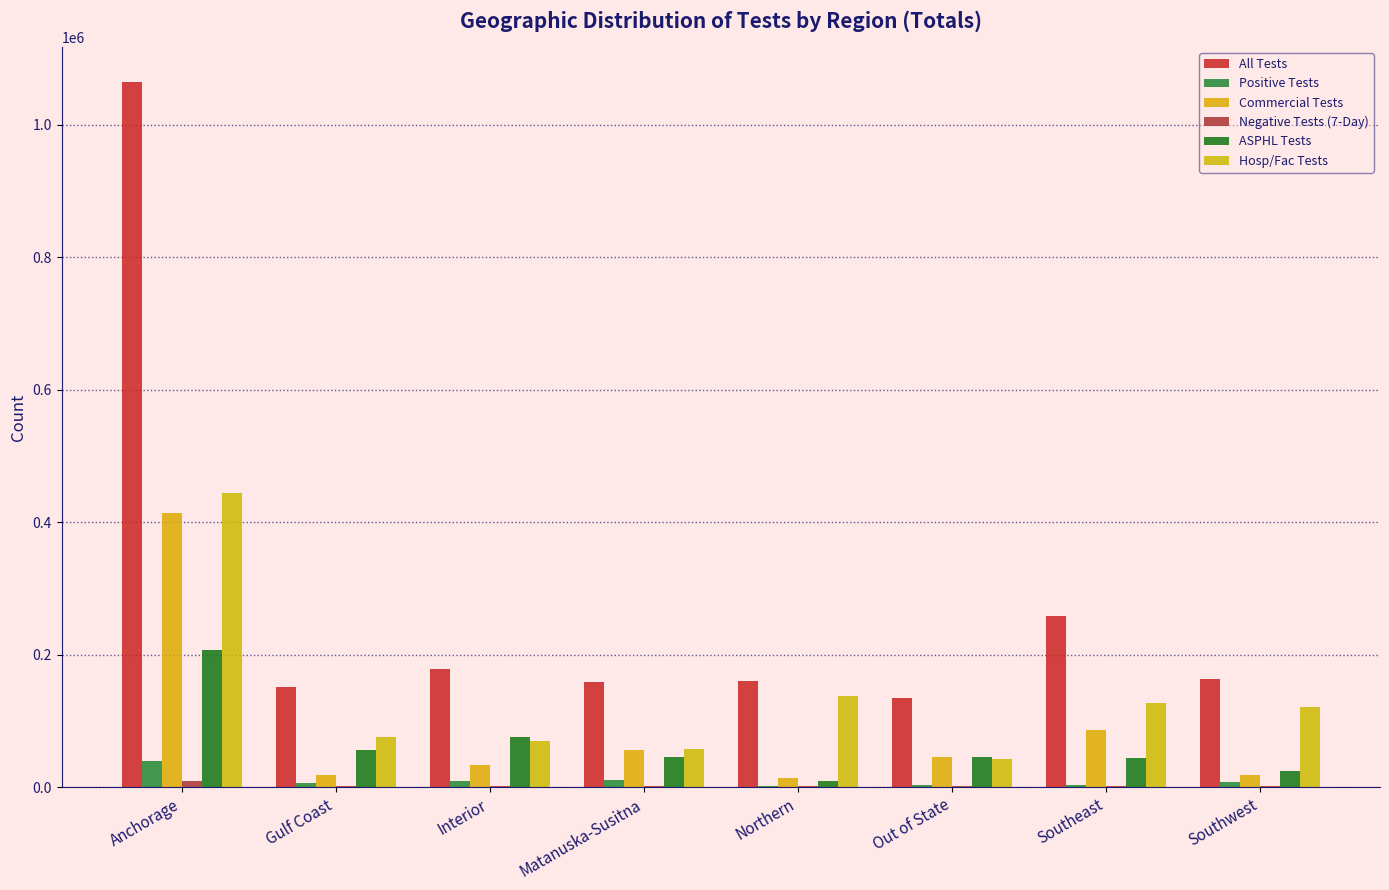

The value of Hosp/Fac Tests at Southwest is 47076. True or false?

False